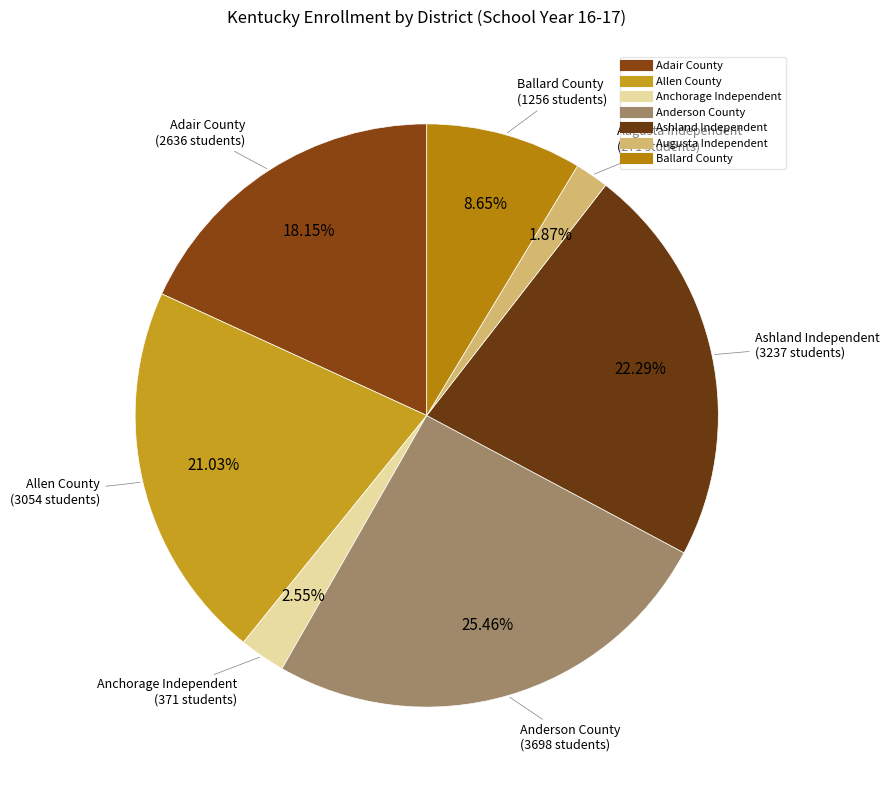

Rank the categories by value from lowest to highest.

Augusta Independent, Anchorage Independent, Ballard County, Adair County, Allen County, Ashland Independent, Anderson County